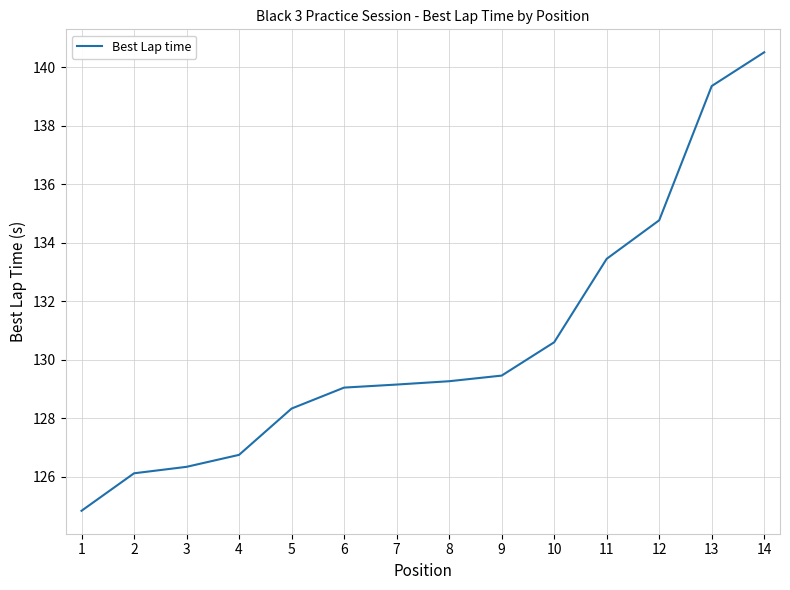

What is the change in value from 3 to 7?

+2.8